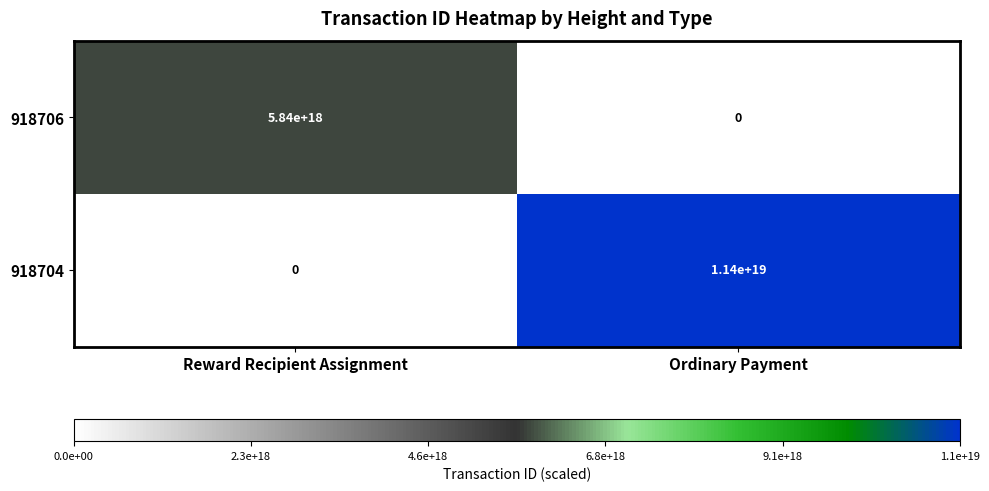

At which category is the sum across all series the highest?

Ordinary Payment